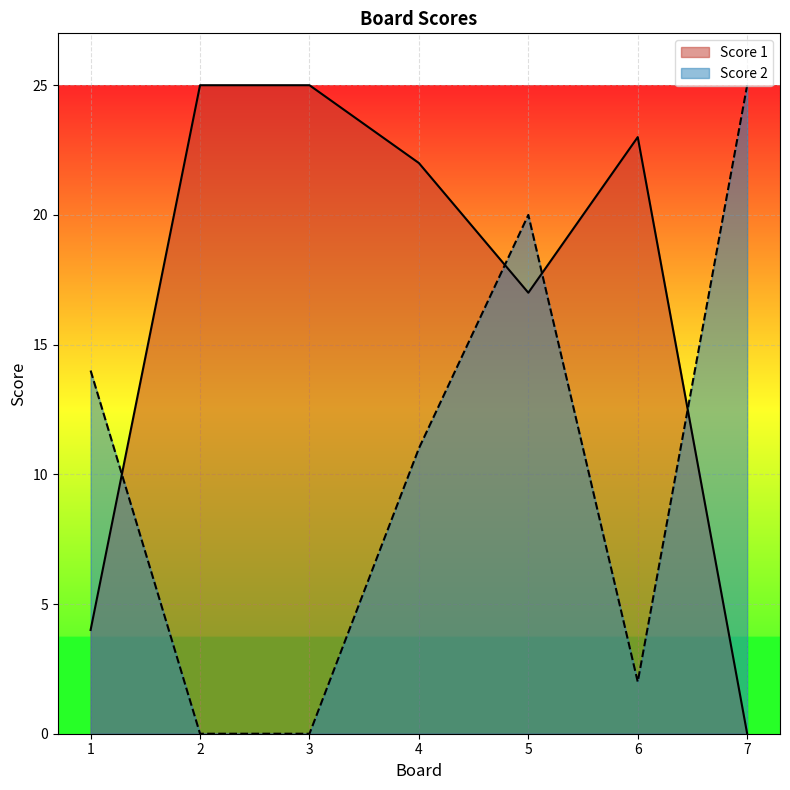

List the labels in order of Score 1 value, largest first.

2, 3, 6, 4, 5, 1, 7